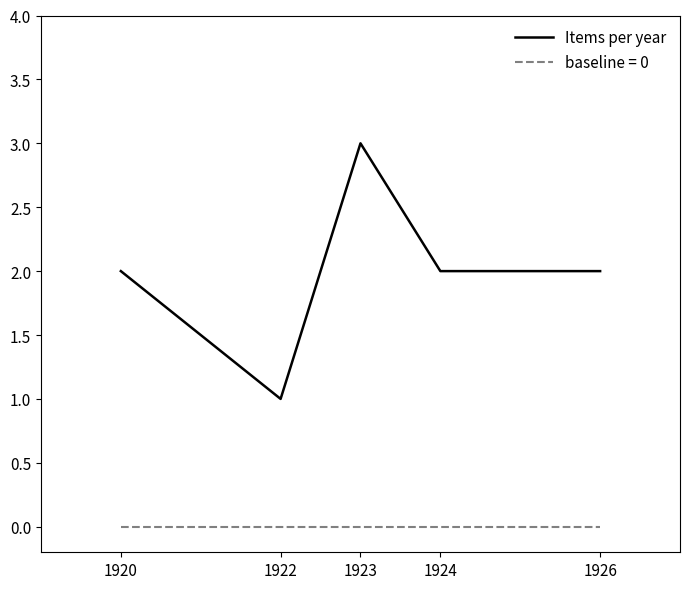

Is it true that Items per year equals 1 at 1926?

False